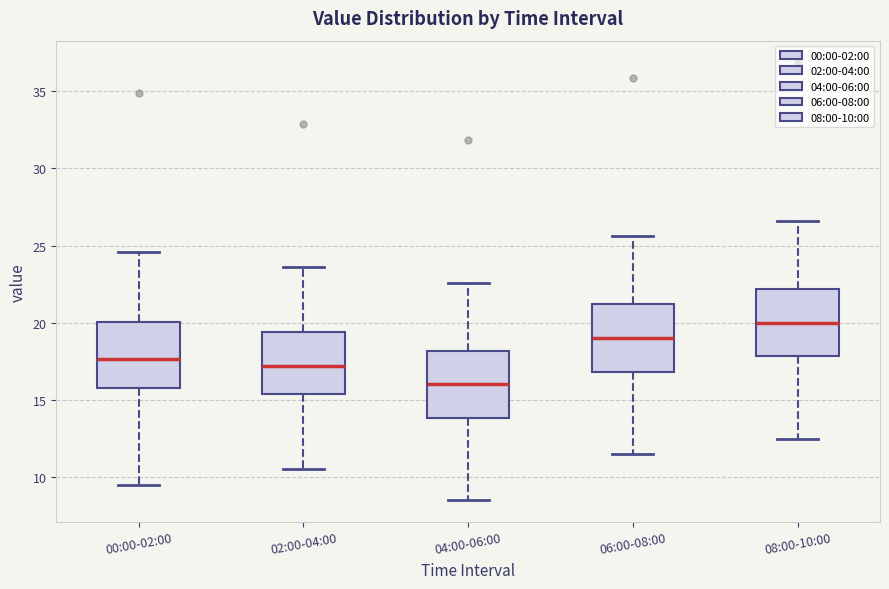

Where does the lower whisker of the box for 02:00-04:00 end on the y-axis? The values are not printed on the chart, so give them approximately, as read against the axis.

10.5